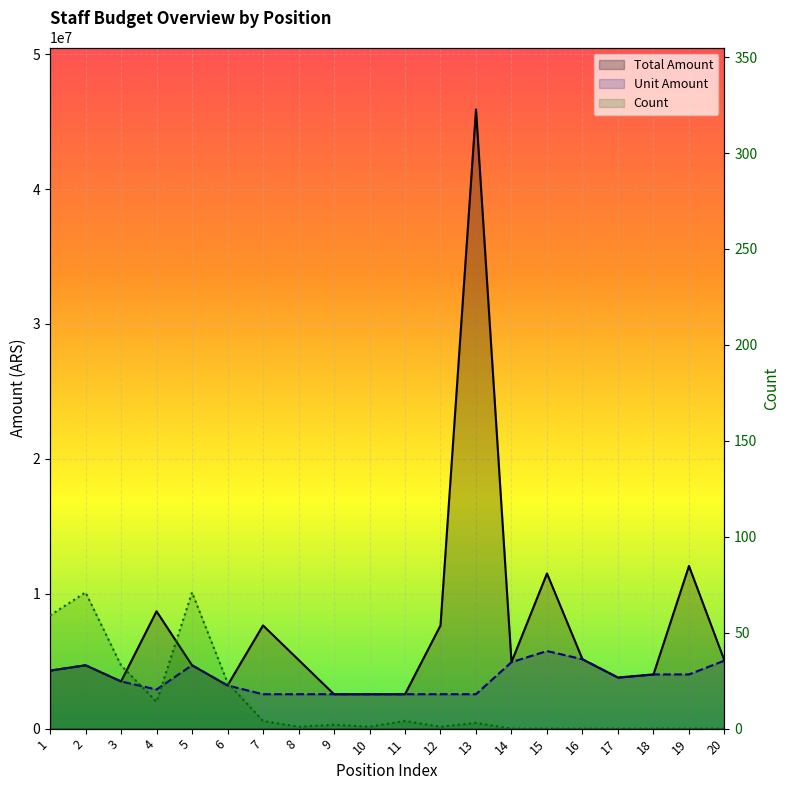

True or false: Total Amount has a value of 4128018 at 10.

False